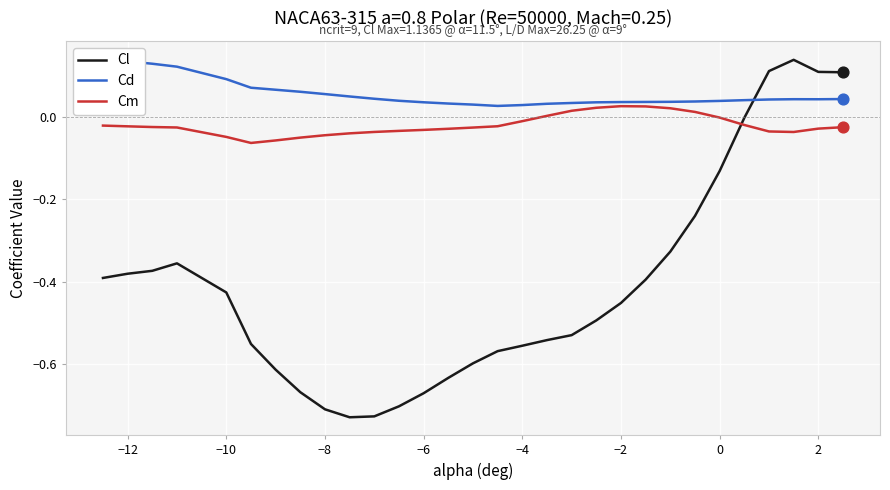

At how many categories does at least one series exceed 0?

30